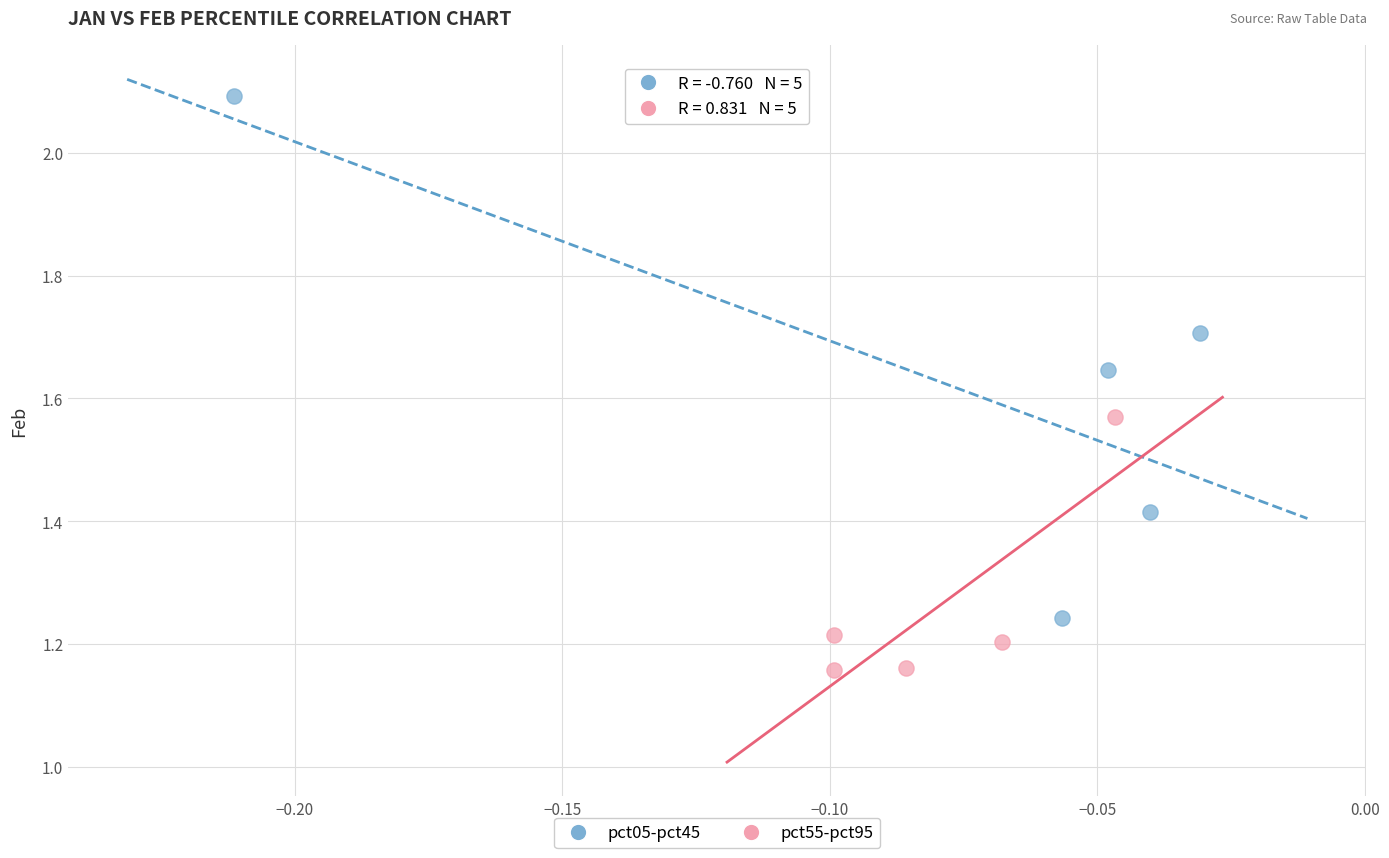

Which series has the largest Y range (max minus min)?

pct05-pct45